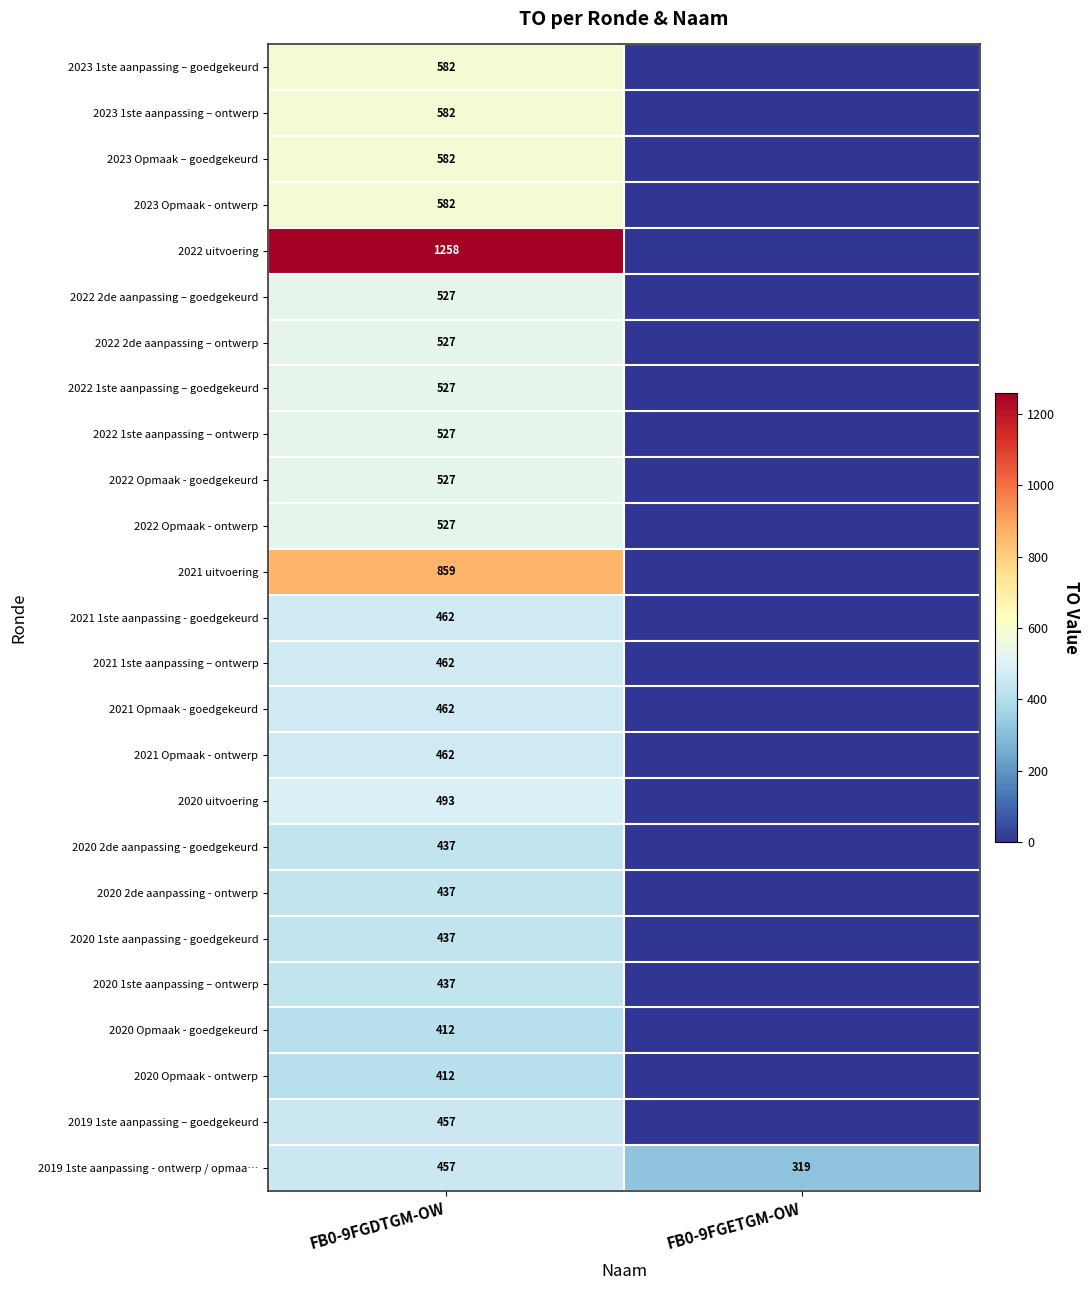

List the labels in order of 2019 1ste aanpassing - ontwerp / opmaa… value, smallest first.

FB0-9FGETGM-OW, FB0-9FGDTGM-OW